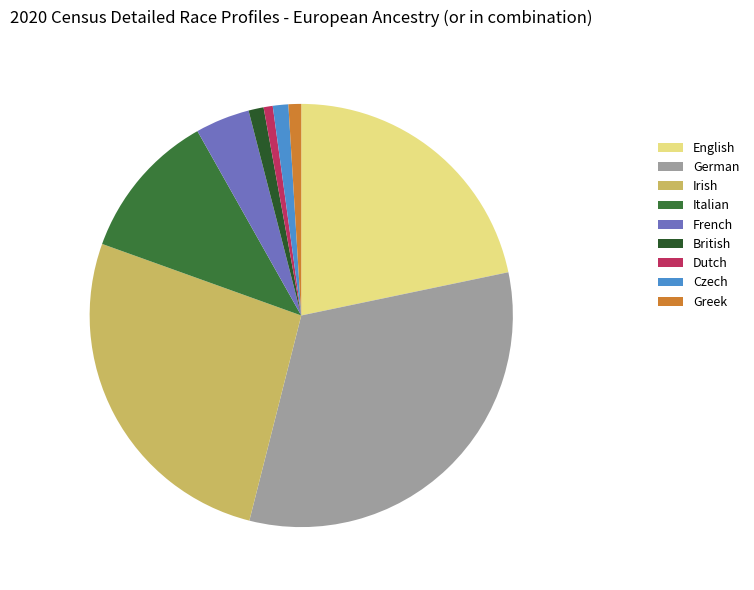

Count the number of slices in the pie.

9